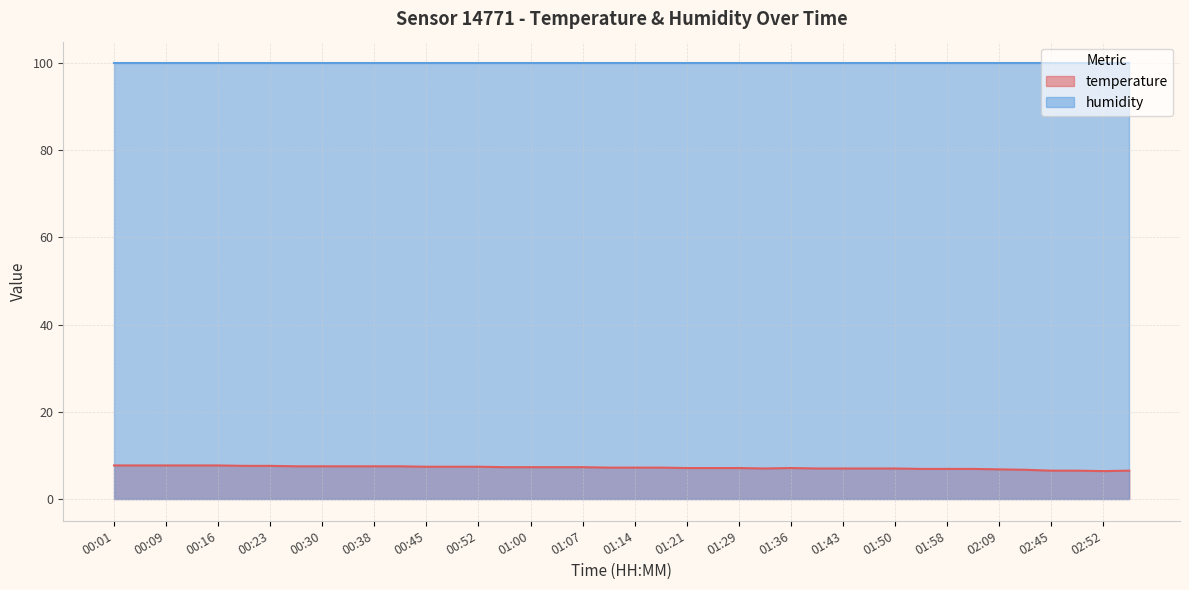

What is the label of the 17th point from the right?

01:25